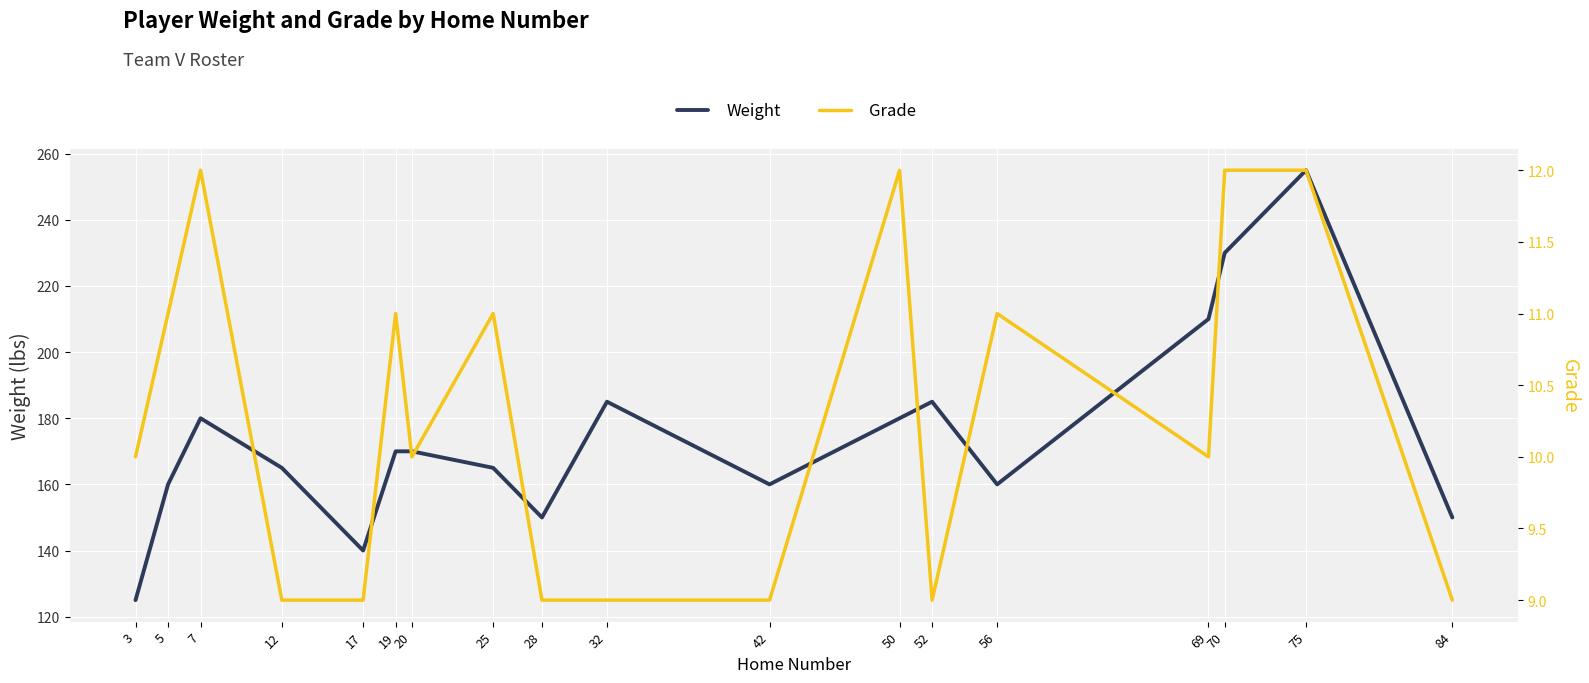

At which label does Weight reach its minimum?

3